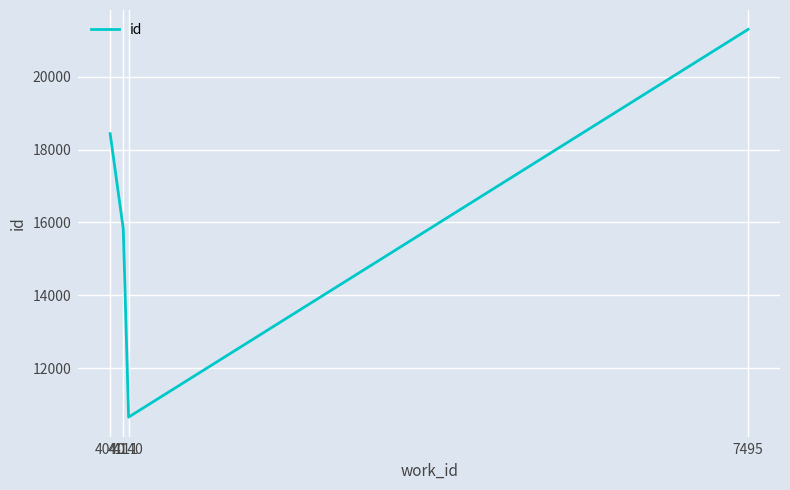

How many categories are shown in the chart?

4